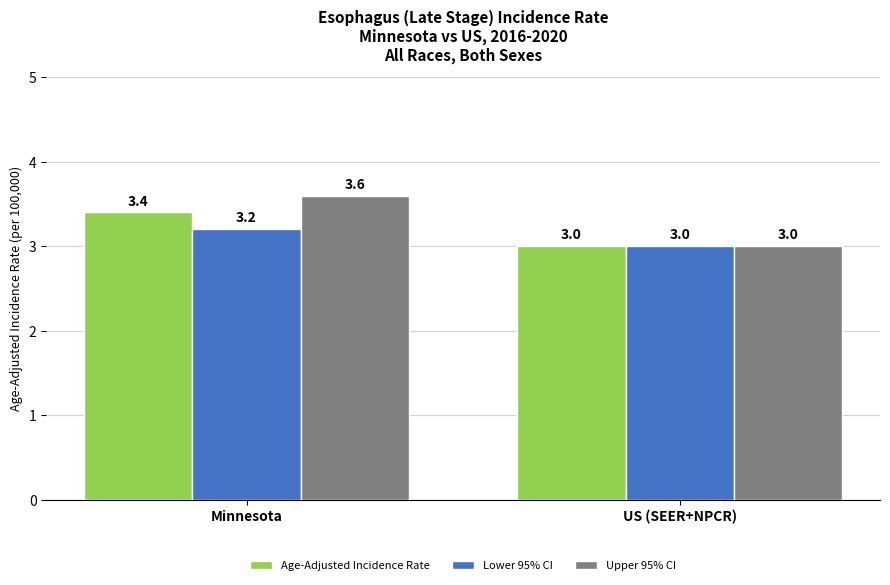

What is the label of the 2nd bar from the right?

Minnesota